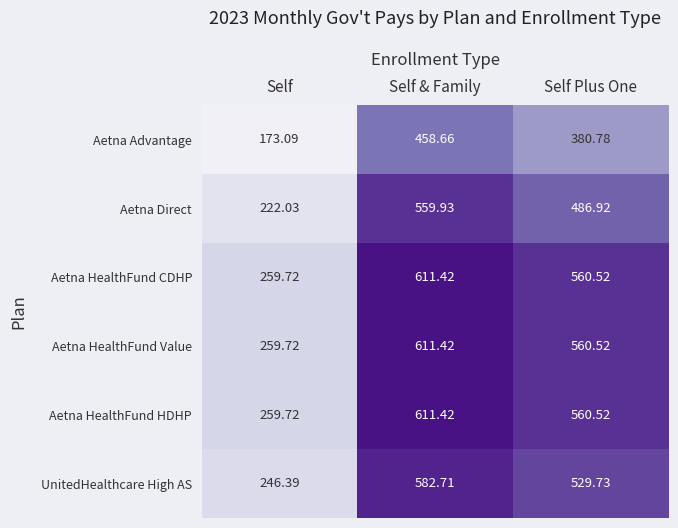

At how many categories does at least one series exceed 351?

2